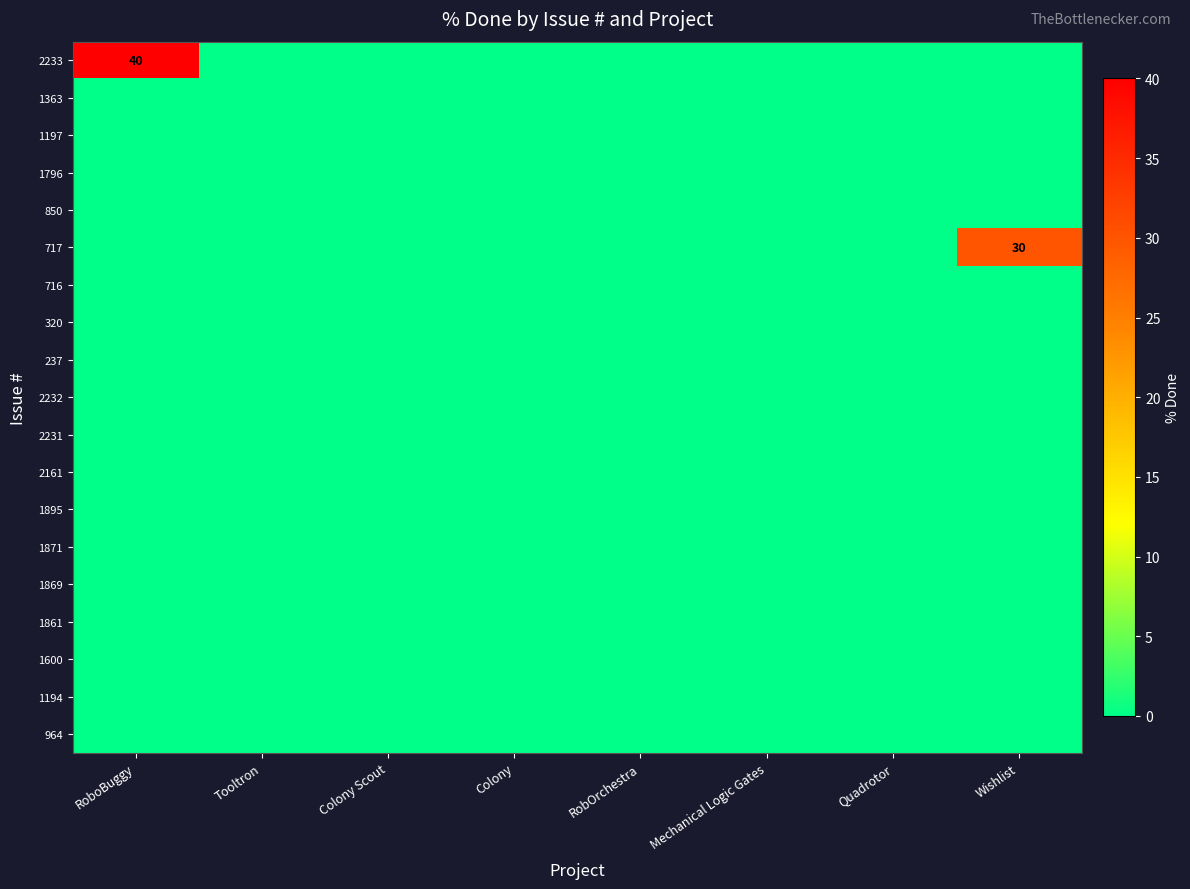

Is the value of 1194 at Quadrotor greater than the value of 1197 at Colony?

No